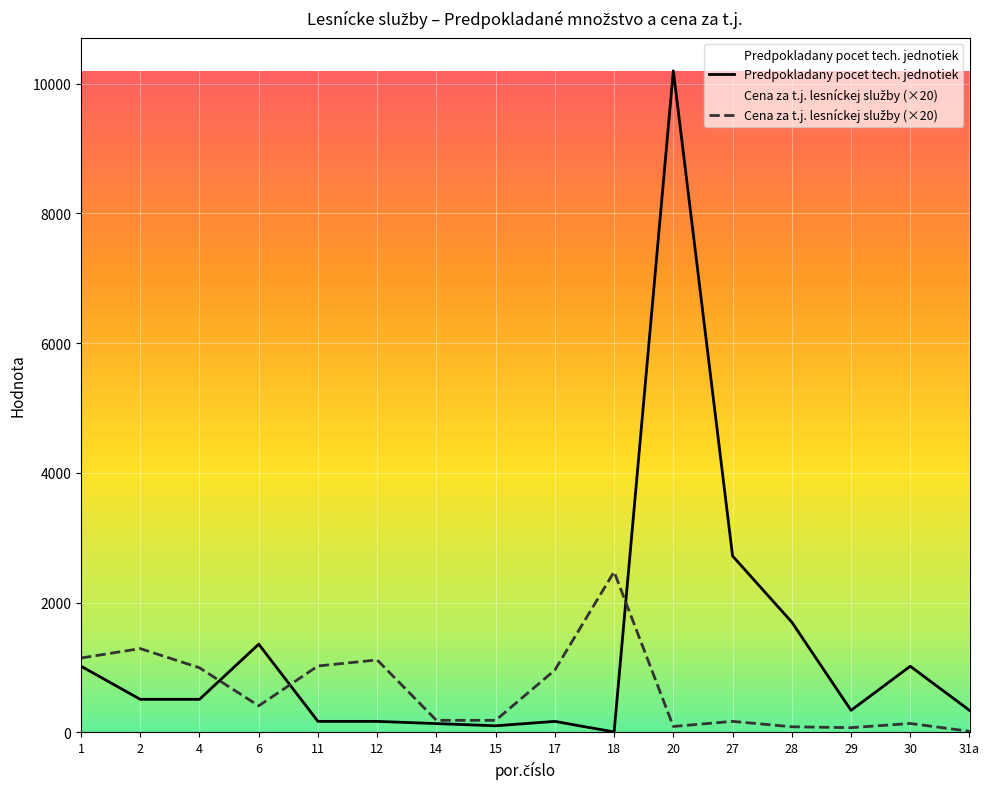

Count the number of categories in the chart.

16